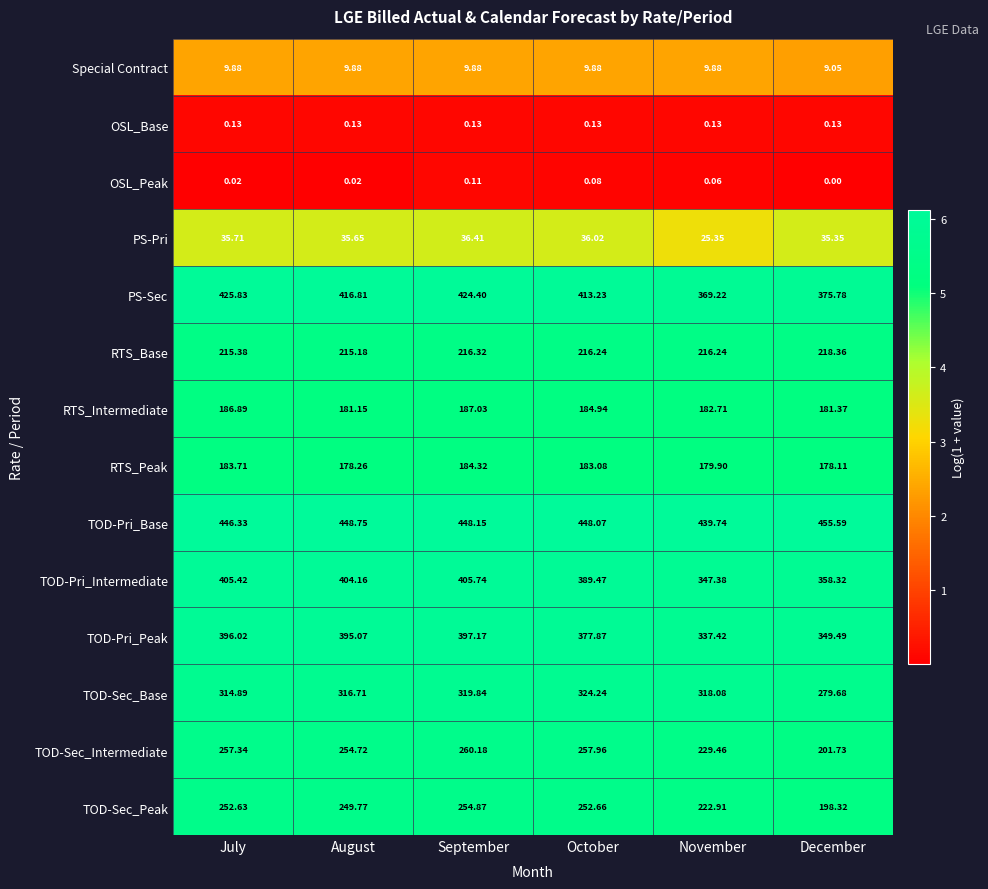

Between August and September, which series saw the biggest shift?

PS-Sec